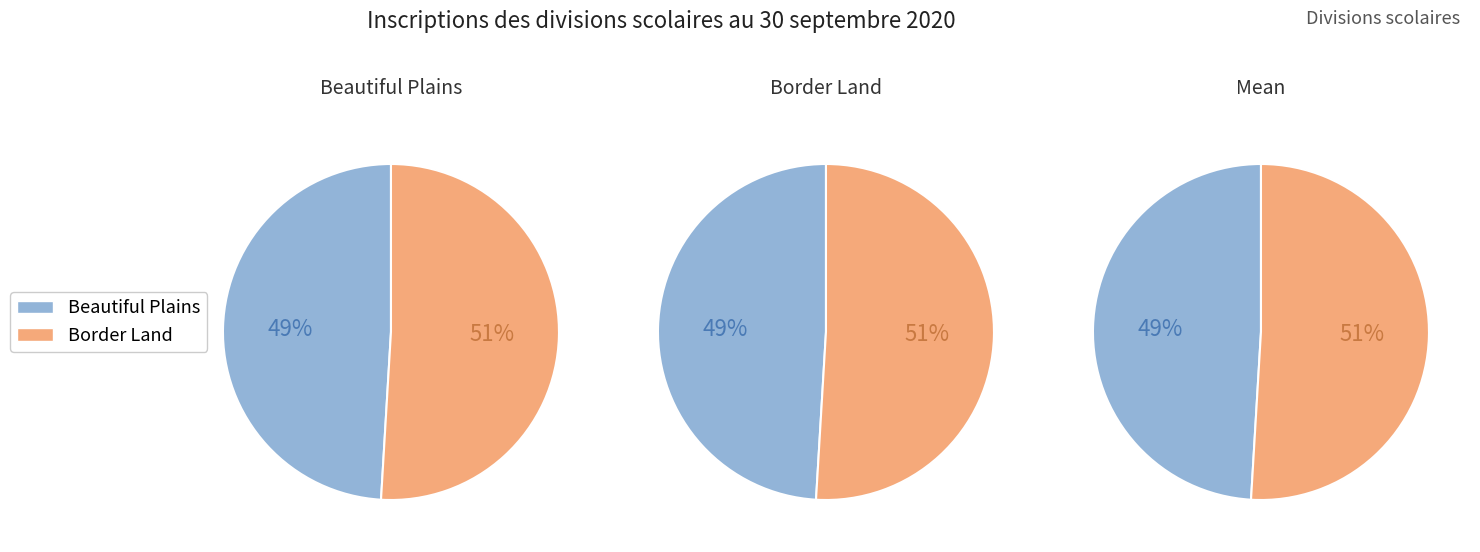

What is the total percentage of DIVISION SCOLAIRE DE BEAUTIFUL PLAINS and DIVISION SCOLAIRE BORDER LAND?

100.0%